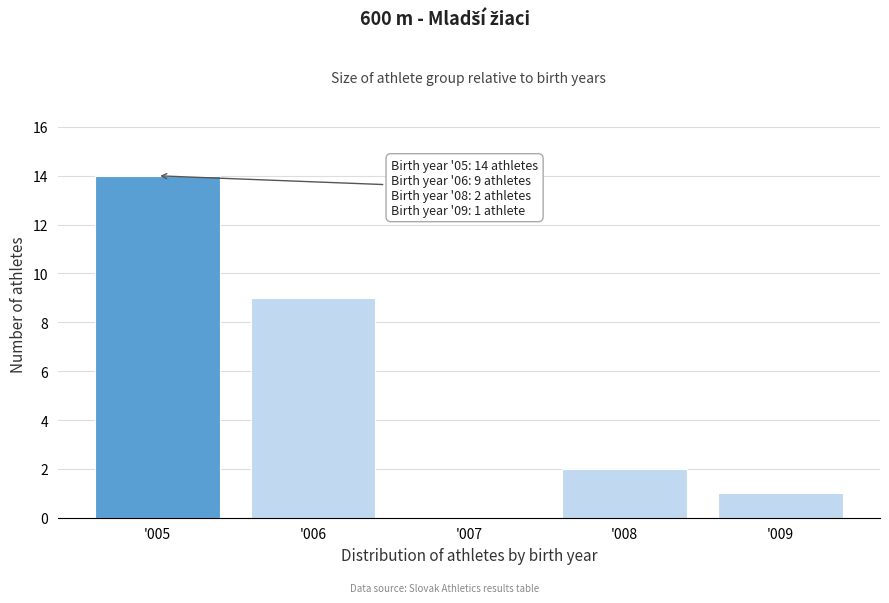

Reading right to left, what are all the values shown in this chart?

'009=1	'008=2	'007=0	'006=9	'005=14